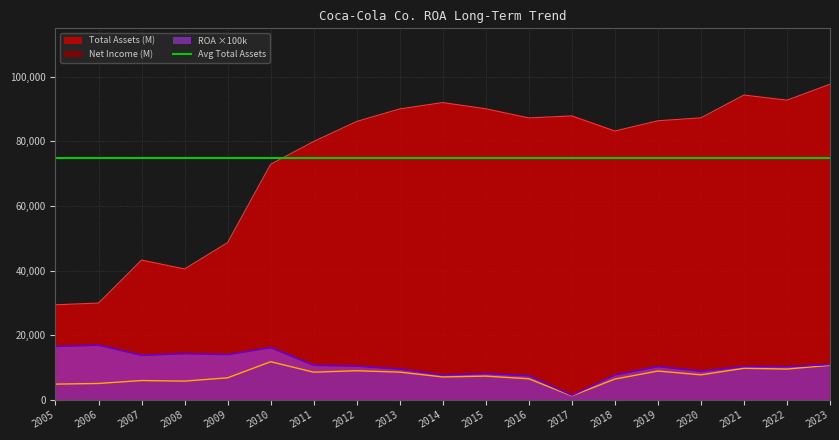

Rank the categories by Net Income (M) value from lowest to highest.

2017, 2005, 2006, 2008, 2007, 2018, 2016, 2009, 2014, 2015, 2020, 2011, 2013, 2019, 2012, 2022, 2021, 2023, 2010